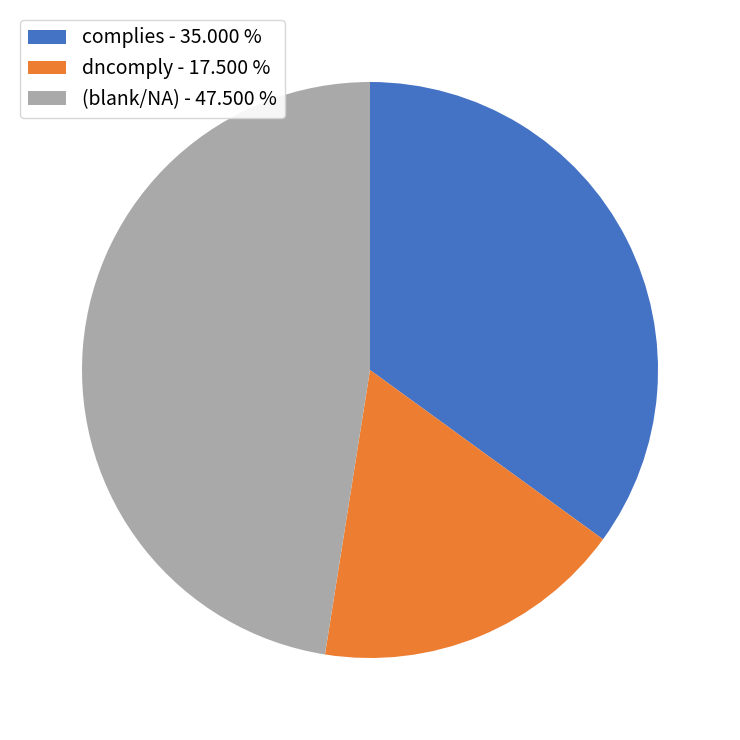

Is the sum of complies - 35.000 % and dncomply - 17.500 % greater than half?

Yes